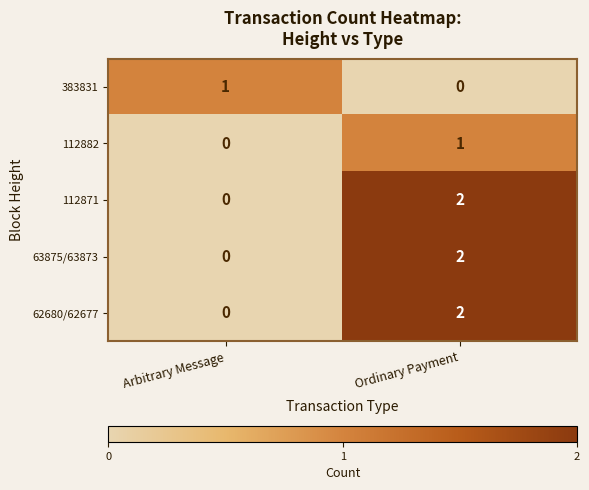

List the labels in order of 63875/63873 value, largest first.

Ordinary Payment, Arbitrary Message